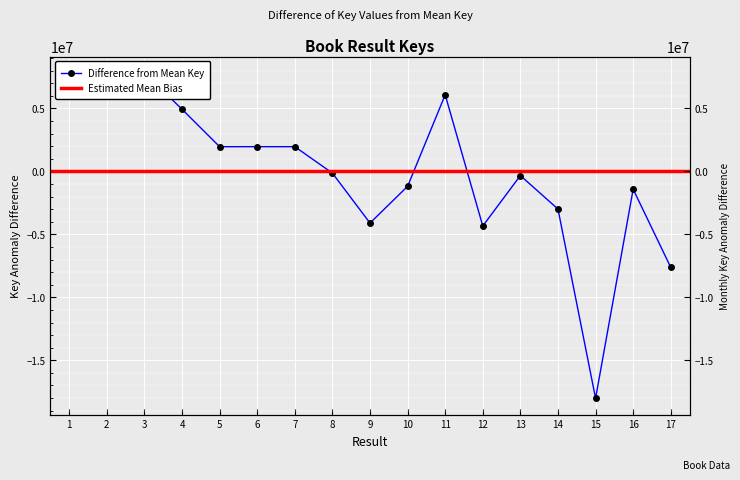

Rank the categories by value from highest to lowest.

3, 2, 1, 11, 4, 6, 7, 5, 8, 13, 10, 16, 14, 9, 12, 17, 15